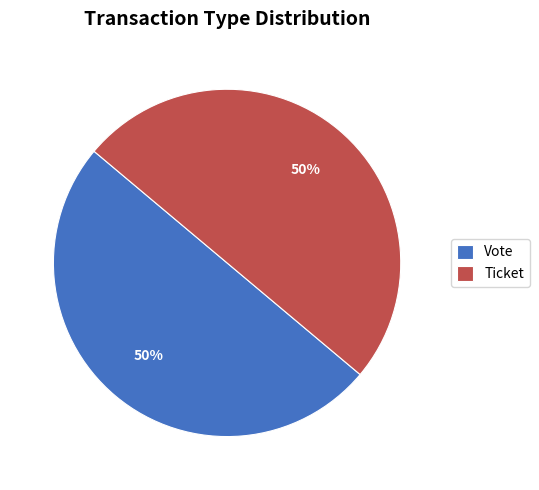

The Vote slice represents 39% of the pie. True or false?

False